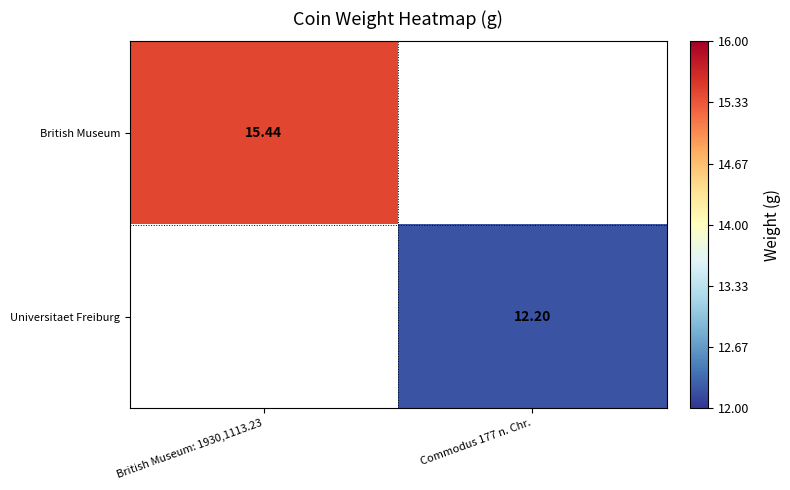

List the series in order of their overall mean, highest first.

British Museum, Universitaet Freiburg